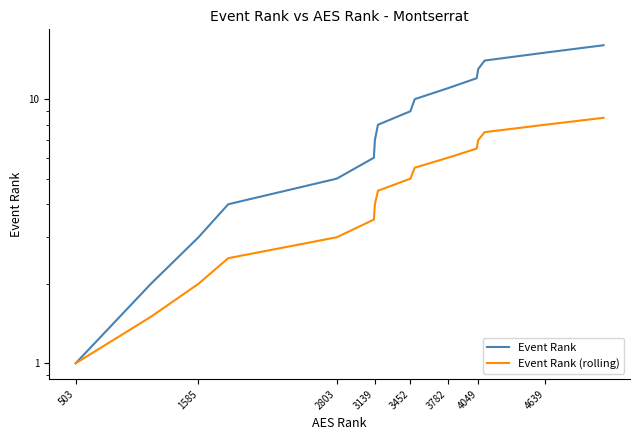

What is the difference between the highest and lowest values at 3452?

4.0